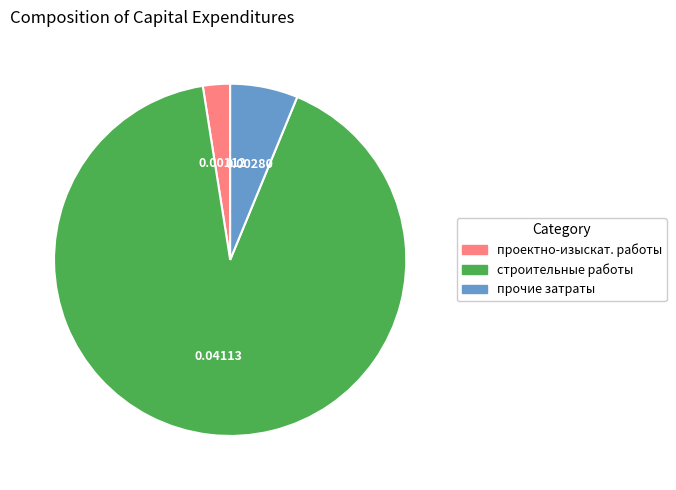

What is the smallest slice in the pie chart?

проектно-изыскат. работы